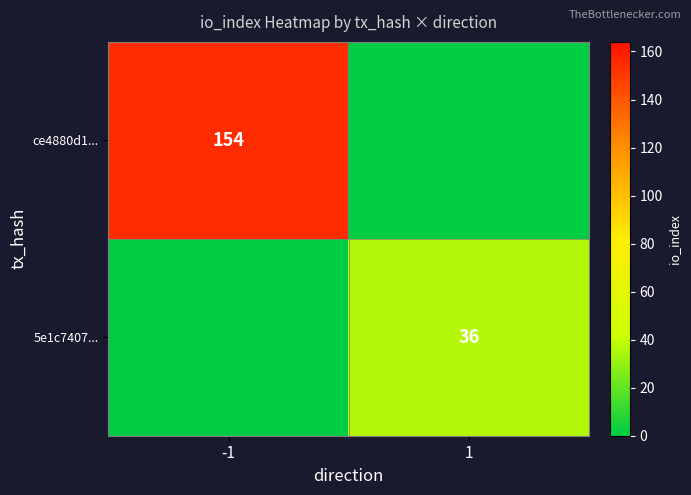

Which label corresponds to the smallest value in the chart?

1